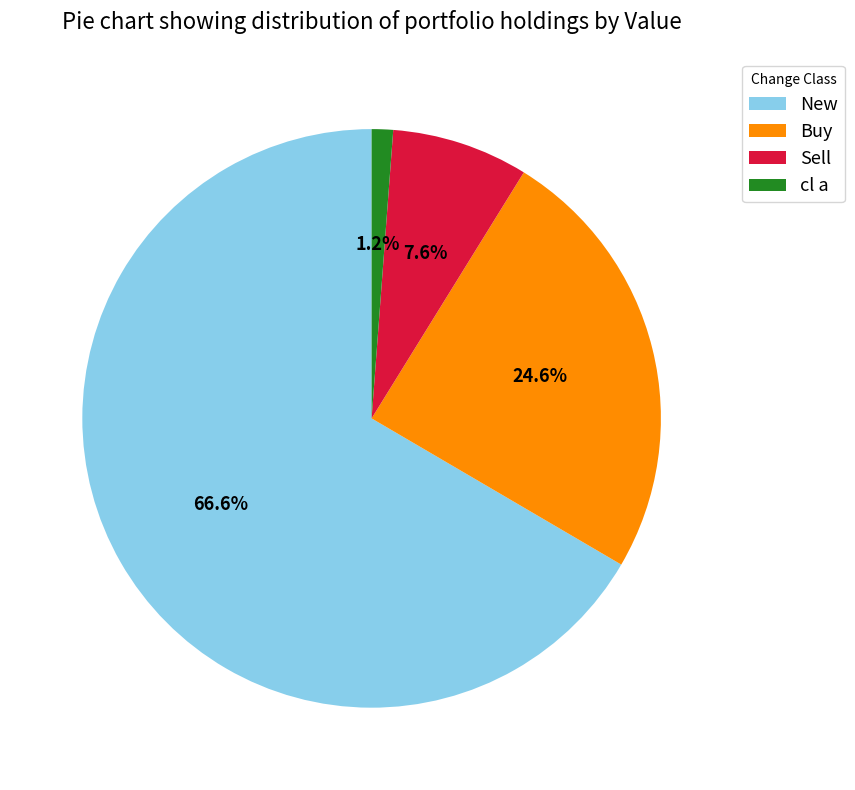

Count the number of slices in the pie.

4